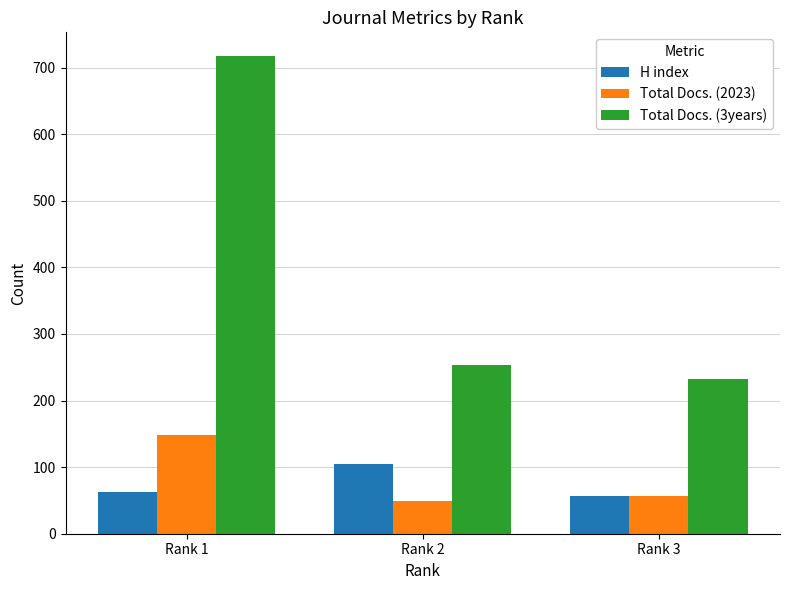

What is the value of the Total Docs. (2023) bar at the 1st from the left?

148